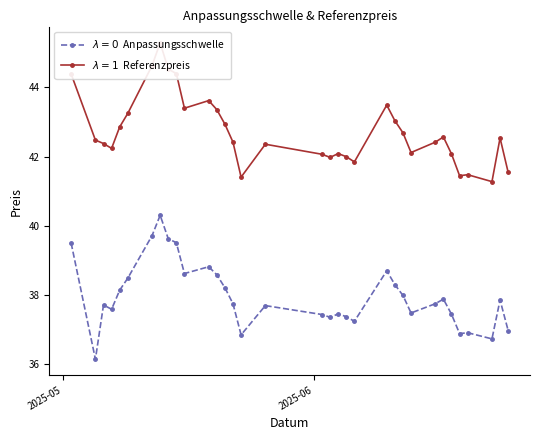

What is the difference between the maximum and minimum values in the Anpassungsschwelle series?

4.2